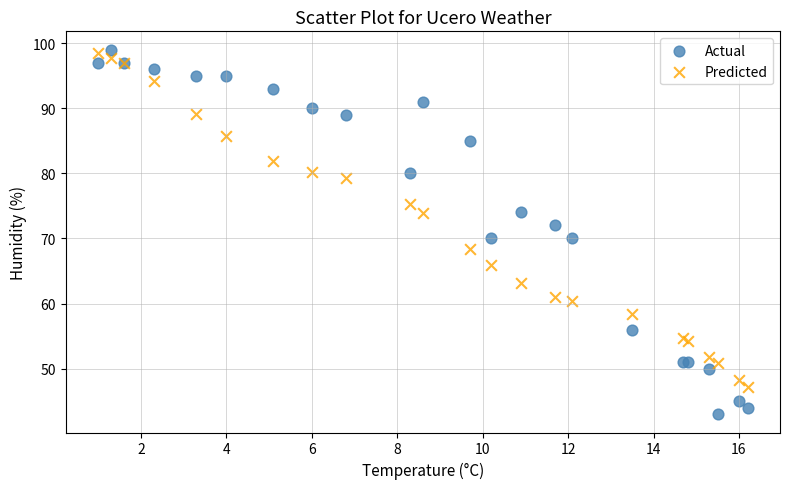

What are all the series names shown in the legend?

Actual, Predicted